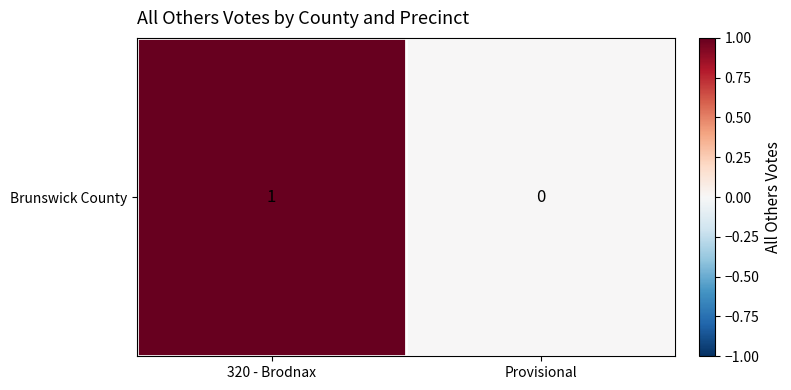

What is the sum of all values?

1